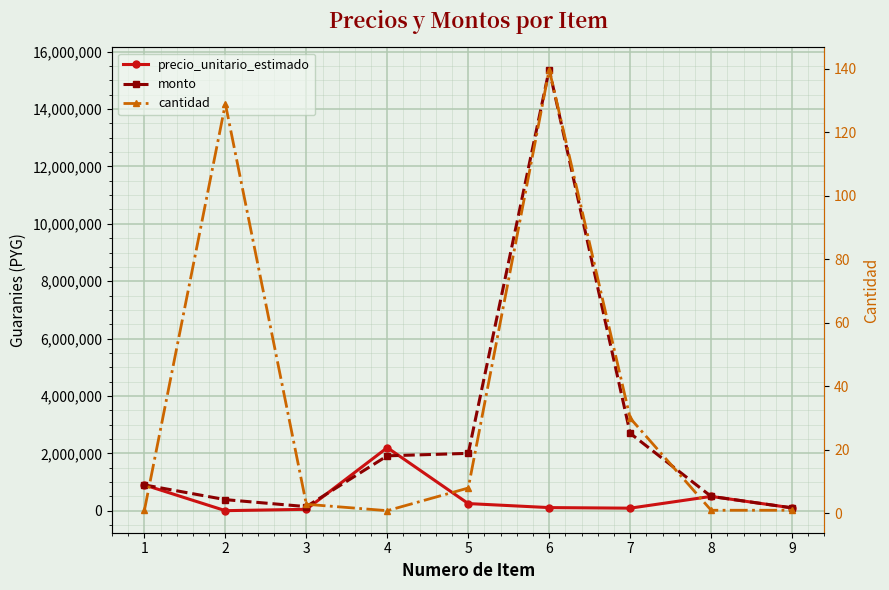

Reading right to left, extract all data points from this chart.

precio_unitario_estimado: 9=100000.0	8=500000.0	7=90000.0	6=110000.0	5=250000.0	4=2200000.0	3=50000.0	2=3000.0	1=900000.0
monto: 9=100000.0	8=500000.0	7=2700000.0	6=15378000.0	5=2000000.0	4=1914000.0	3=144000.0	2=387000.0	1=900000.0
cantidad: 9=1.0	8=1.0	7=30.0	6=139.8	5=8.0	4=0.9	3=2.9	2=129.0	1=1.0